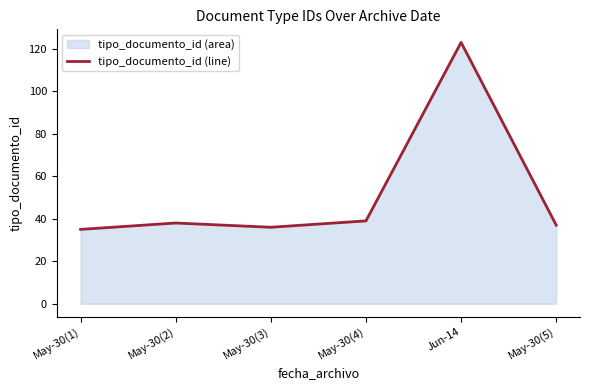

Approximately how many times larger is the value at May-30(2) compared to May-30(5)?

1.0